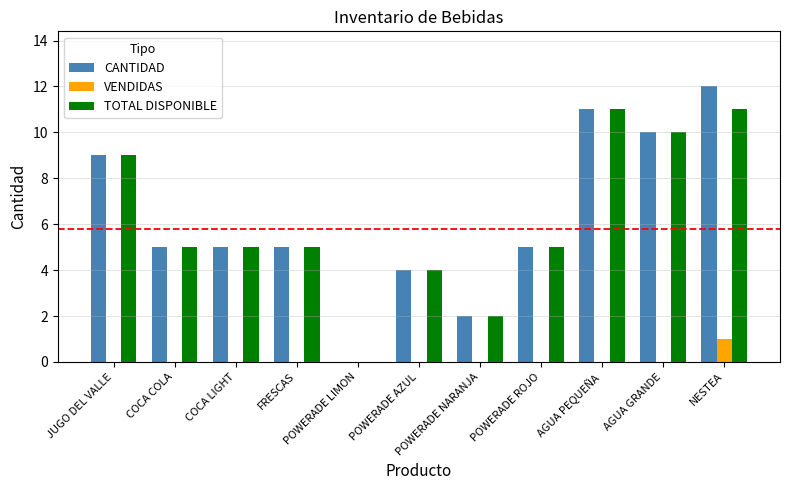

What is the greatest value displayed?

12